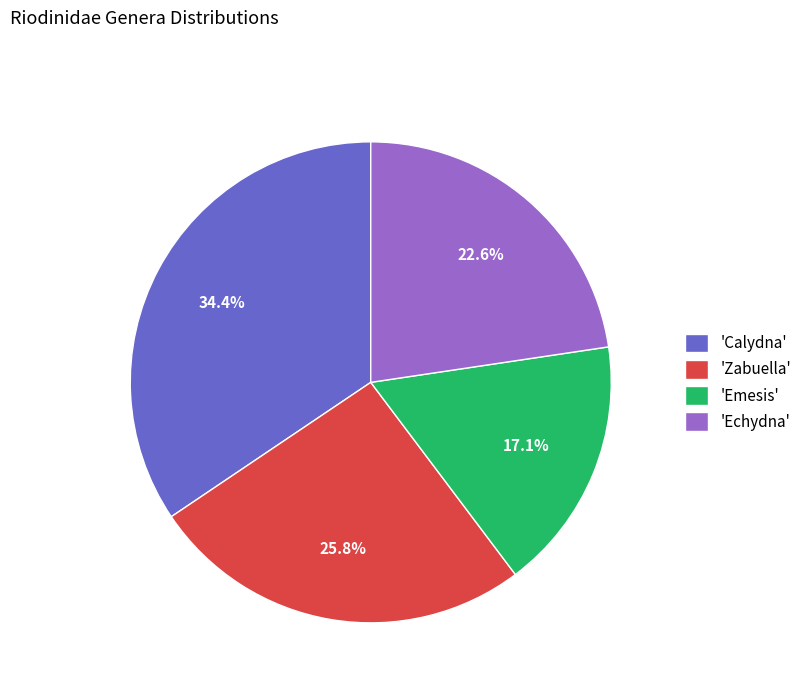

What is the smallest slice in the pie chart?

'Emesis'